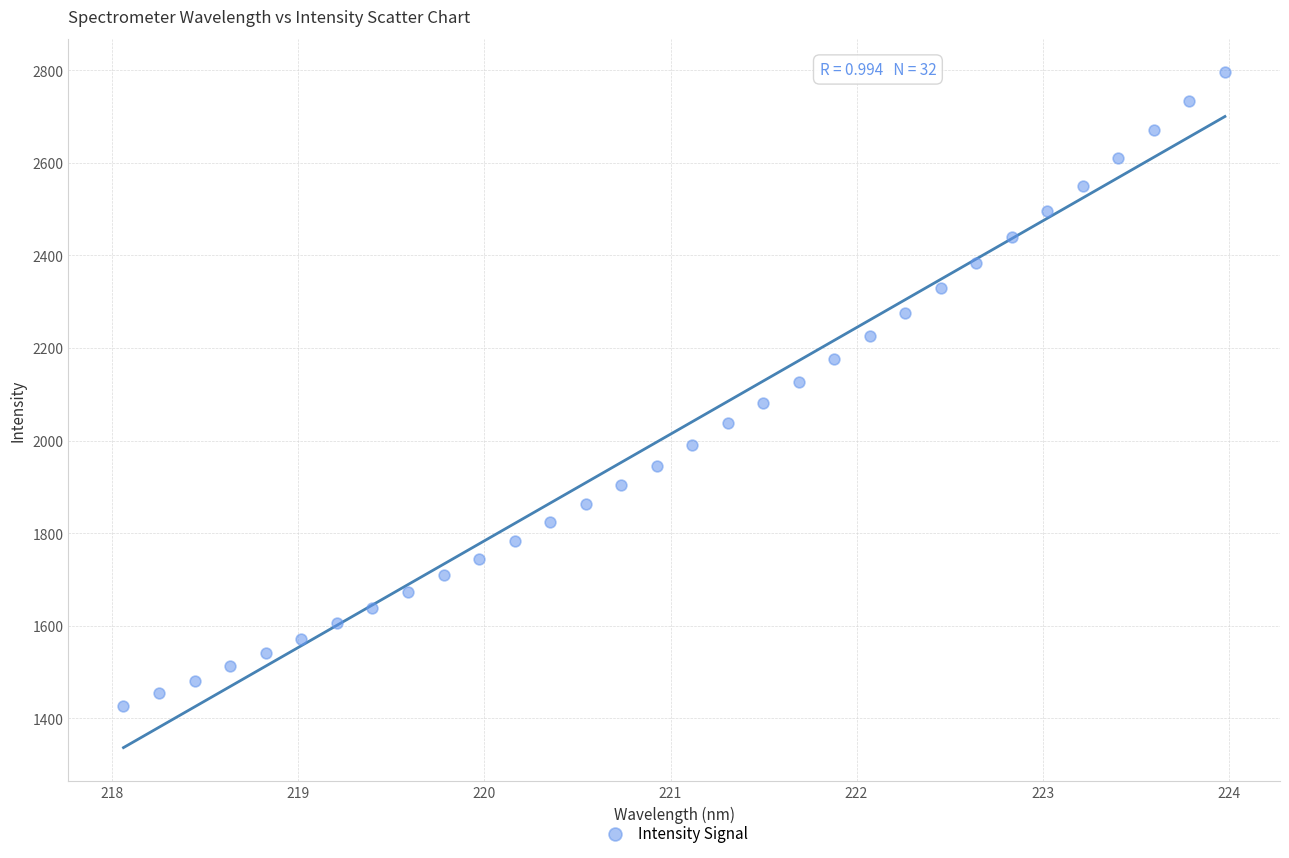

What is the range of X values (max minus min)?

5.9